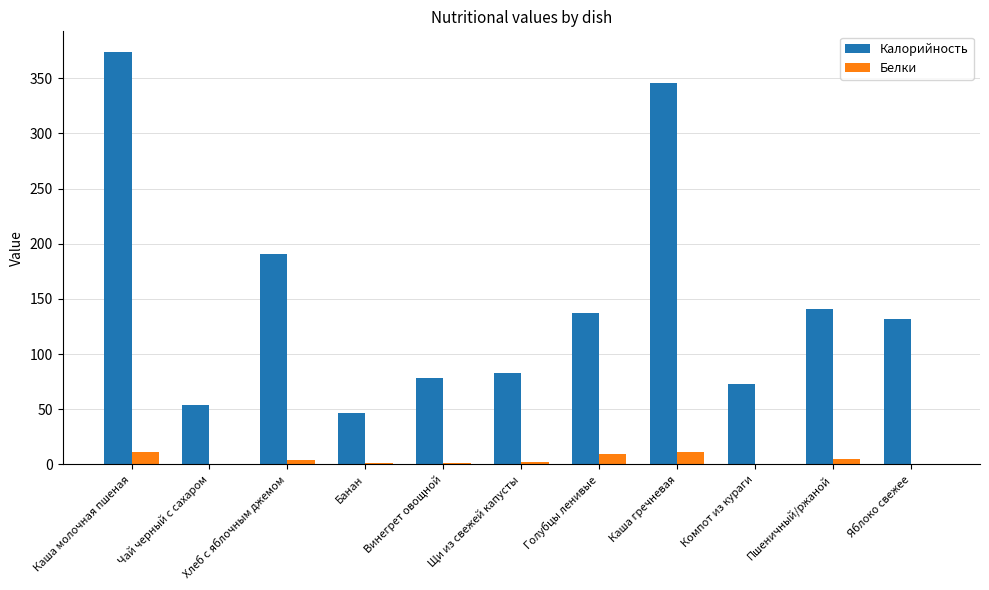

At which label is Калорийность closest to 210?

Хлеб с яблочным джемом